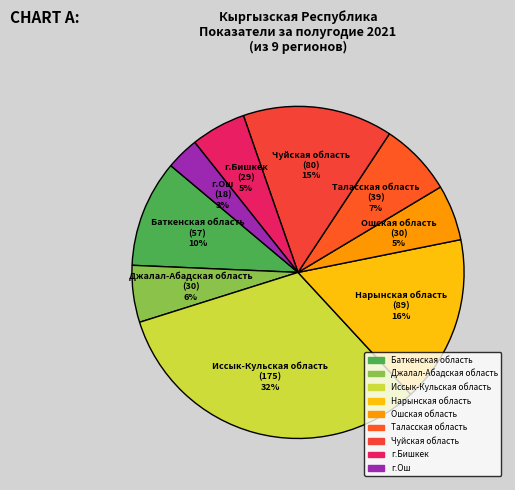

To the nearest percent, what portion does Джалал-Абадская область represent?

6%